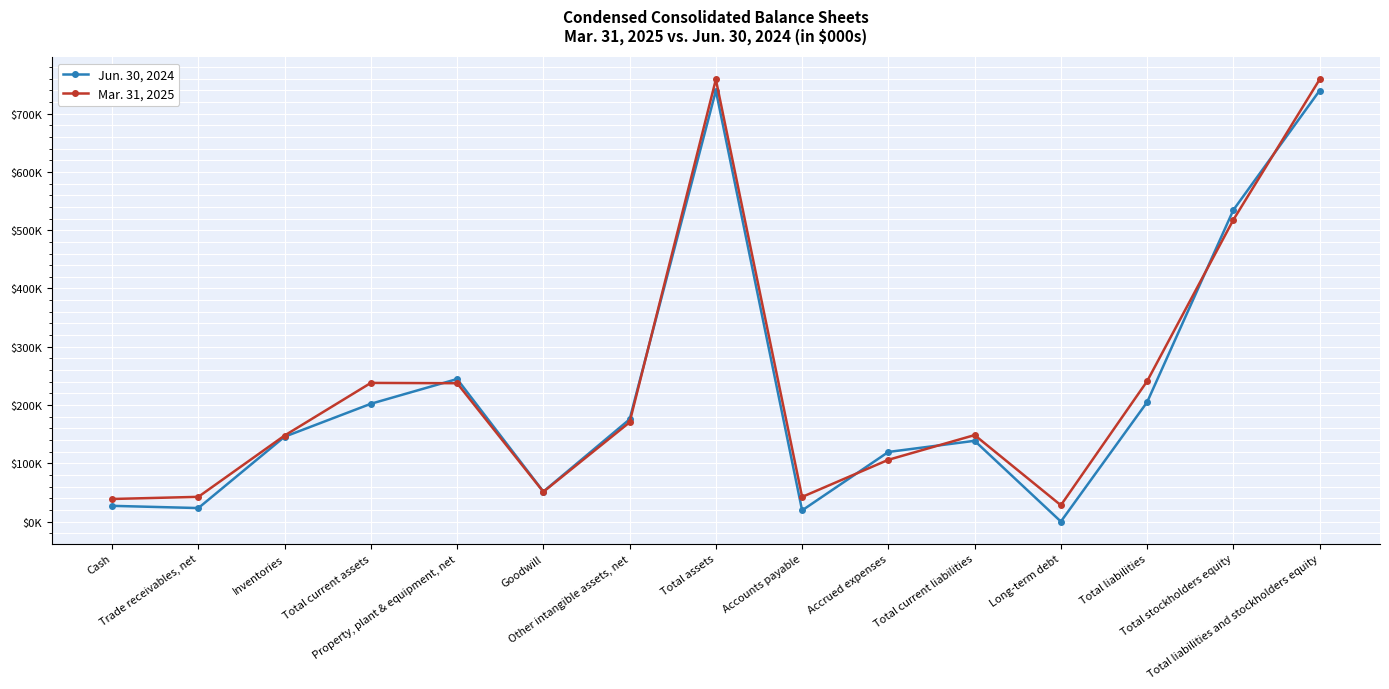

What is the label of the 15th point from the left?

Total liabilities and stockholders equity